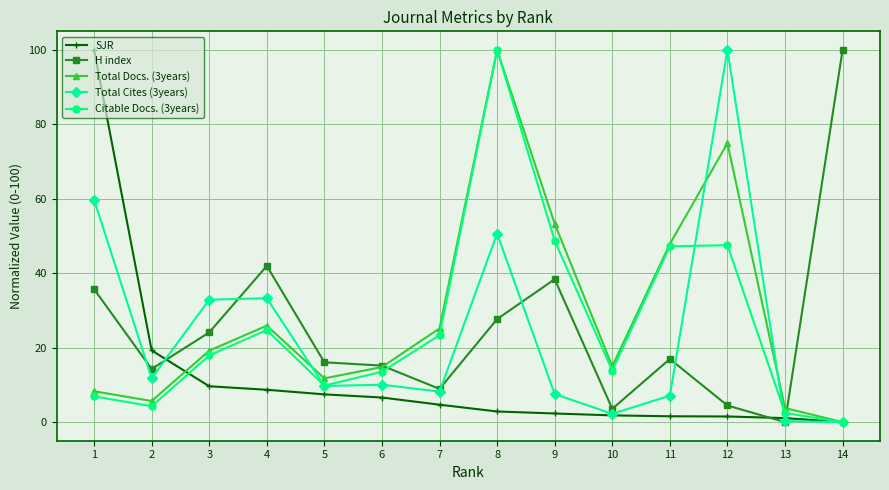

Is it true that H index equals 17.0 at 11?

True